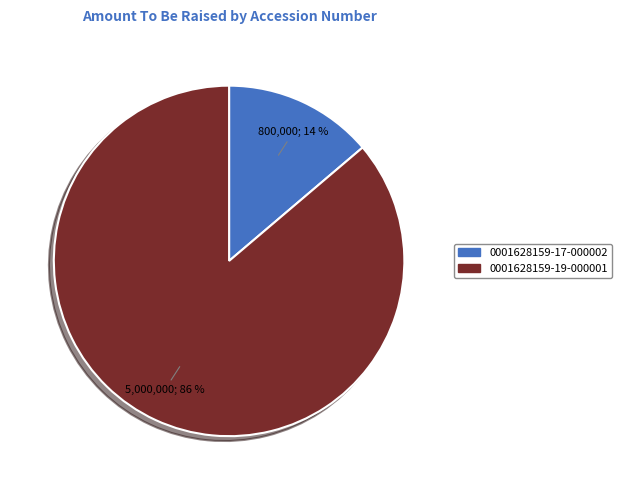

Which slice is the smallest?

0001628159-17-000002